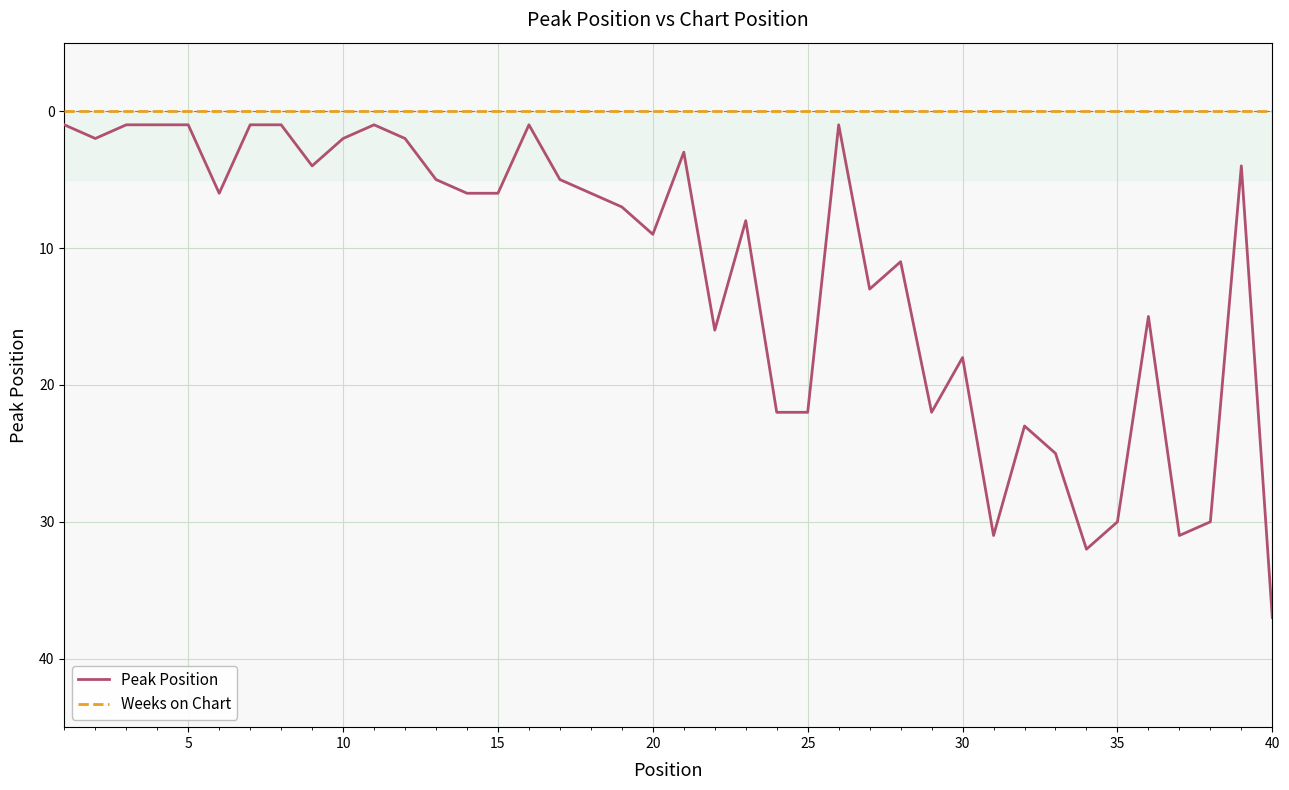

Which series has the largest total across all categories?

Peak Position